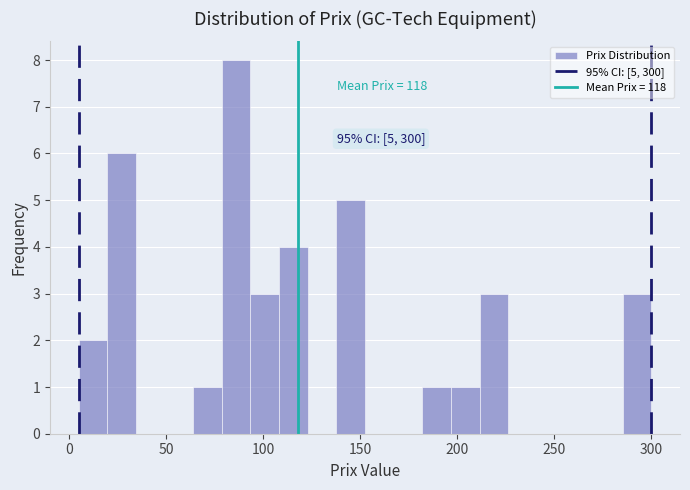

Read against the x-axis, roughly where is the centre of the tallest bar?

85